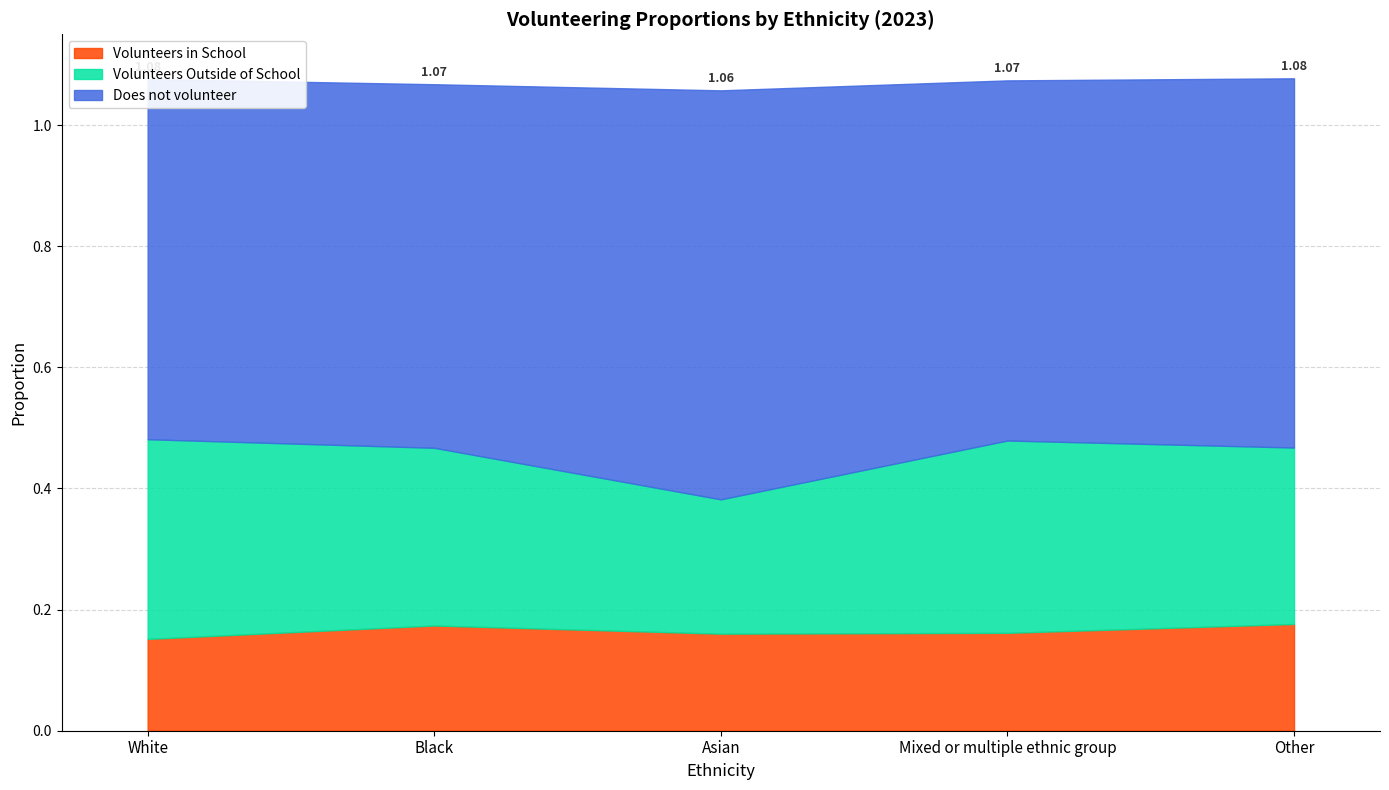

Reading left to right, transcribe all the data shown in this chart.

Volunteers in School: White=0.2	Black=0.2	Asian=0.2	Mixed or multiple ethnic group=0.2	Other=0.2
Volunteers Outside of School: White=0.3	Black=0.3	Asian=0.2	Mixed or multiple ethnic group=0.3	Other=0.3
Does not volunteer: White=0.6	Black=0.6	Asian=0.7	Mixed or multiple ethnic group=0.6	Other=0.6